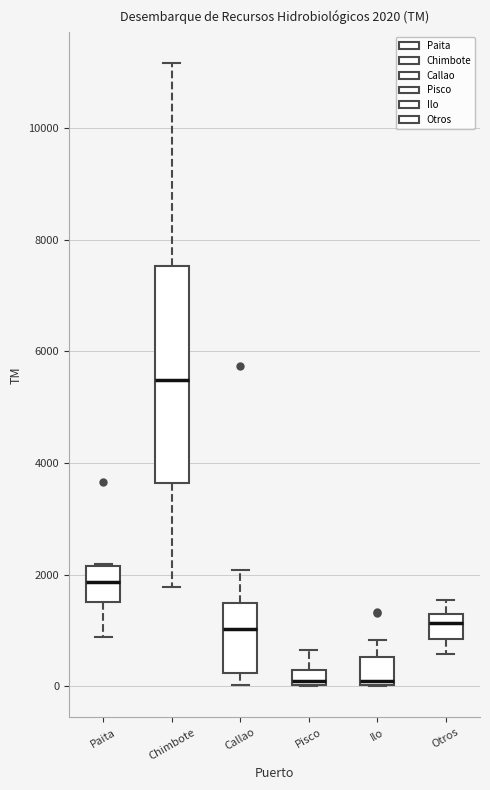

Which box is the tallest, from its lower edge to its upper edge?

Chimbote